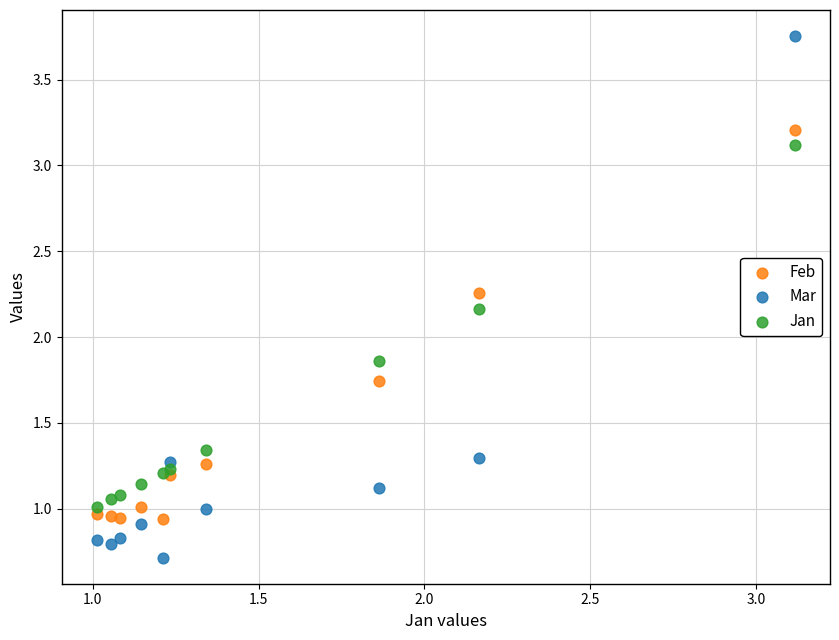

What is the X range (max minus min) for the scatter plot?

2.1